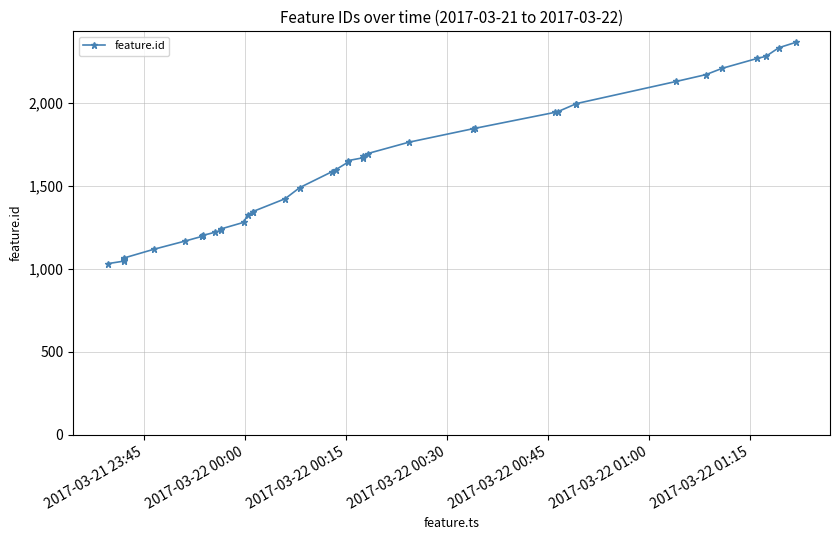

How many lines are shown in the chart?

1